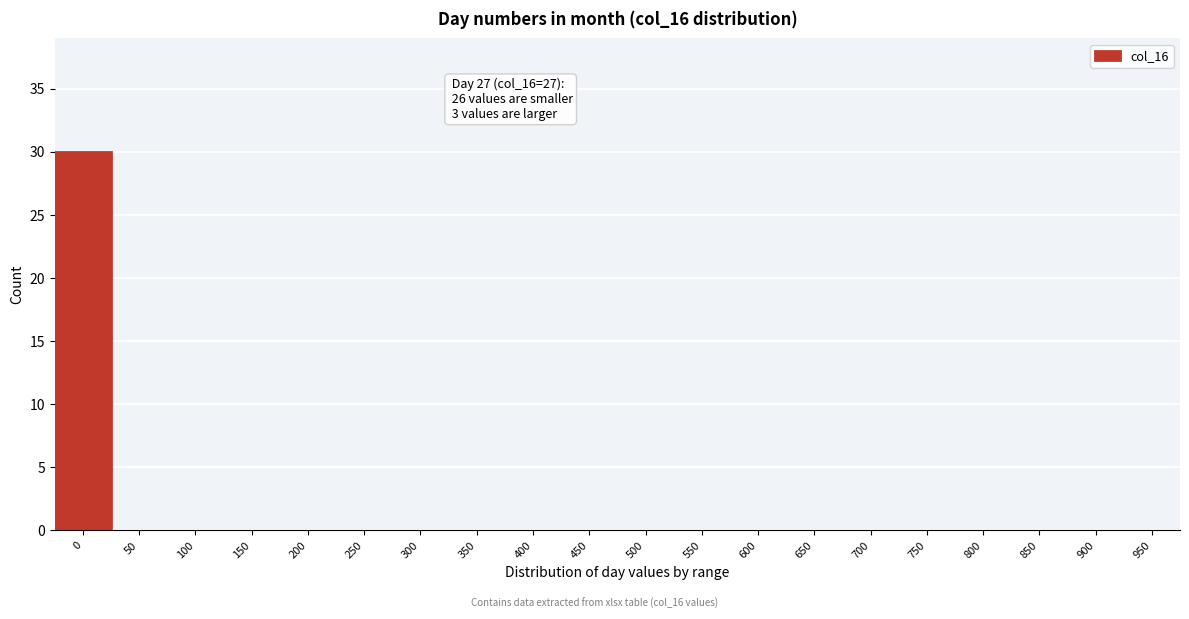

Reading left to right, transcribe all the data shown in this chart.

0=30	50=0	100=0	150=0	200=0	250=0	300=0	350=0	400=0	450=0	500=0	550=0	600=0	650=0	700=0	750=0	800=0	850=0	900=0	950=0